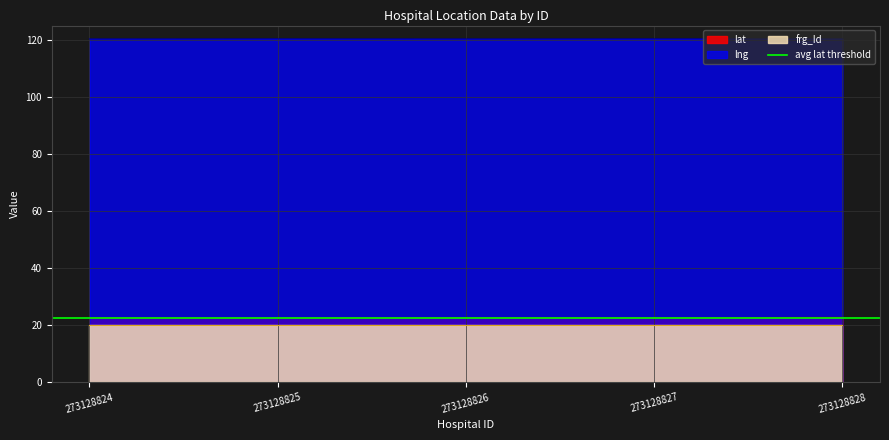

True or false: lng and lat intersect in this chart.

False